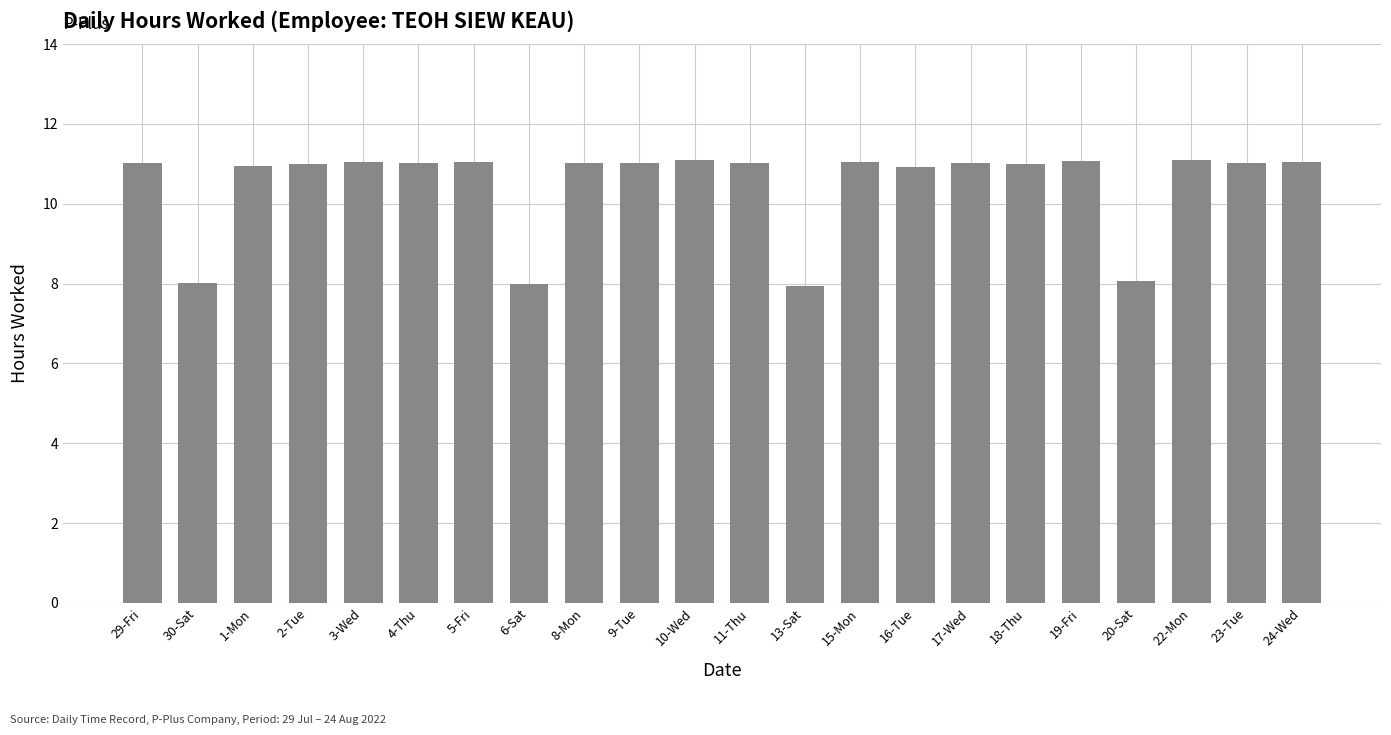

What is the label of the 6th bar from the right?

18-Thu